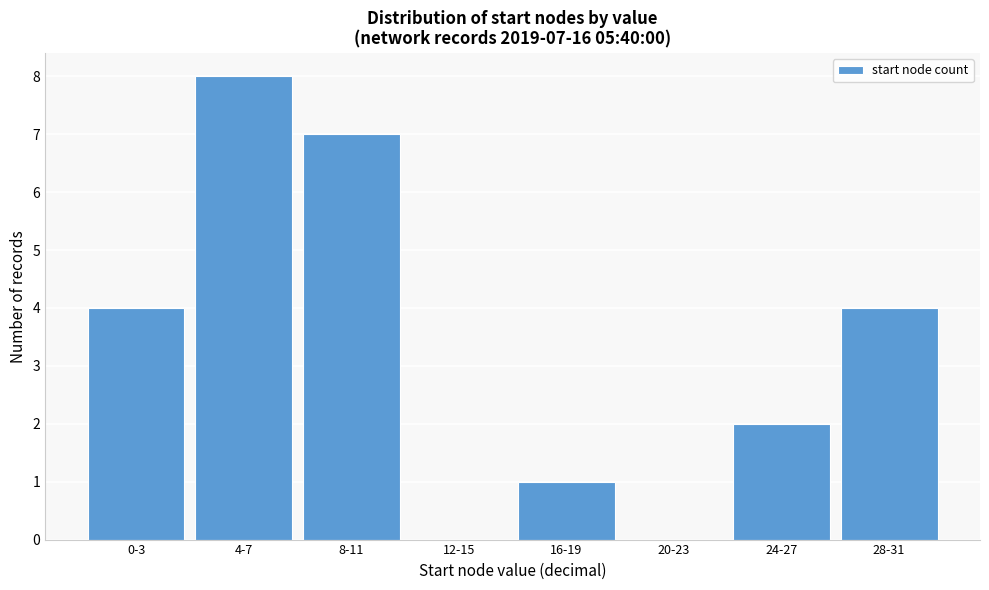

Reading left to right, list all the values displayed in this chart.

0-3=4	4-7=8	8-11=7	12-15=0	16-19=1	20-23=0	24-27=2	28-31=4